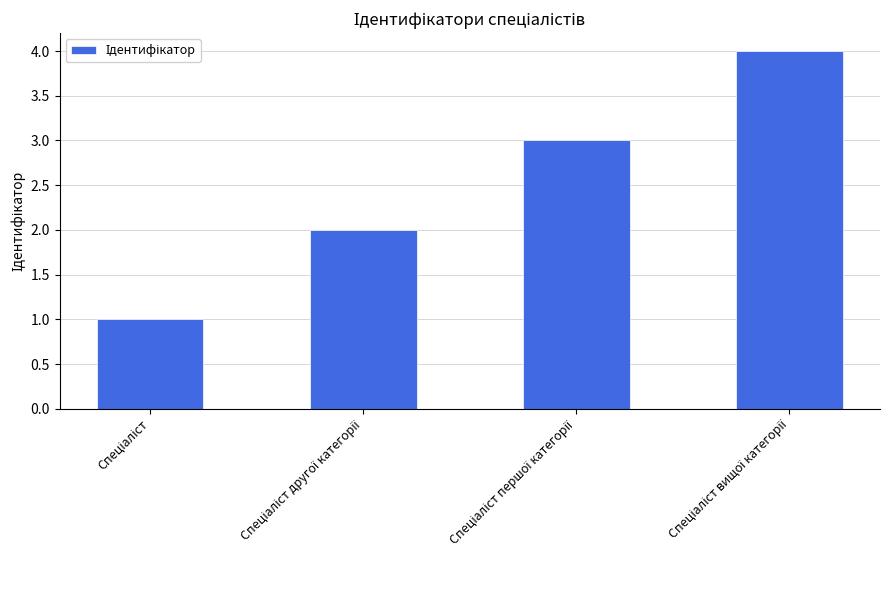

What is the maximum value shown in the chart?

4